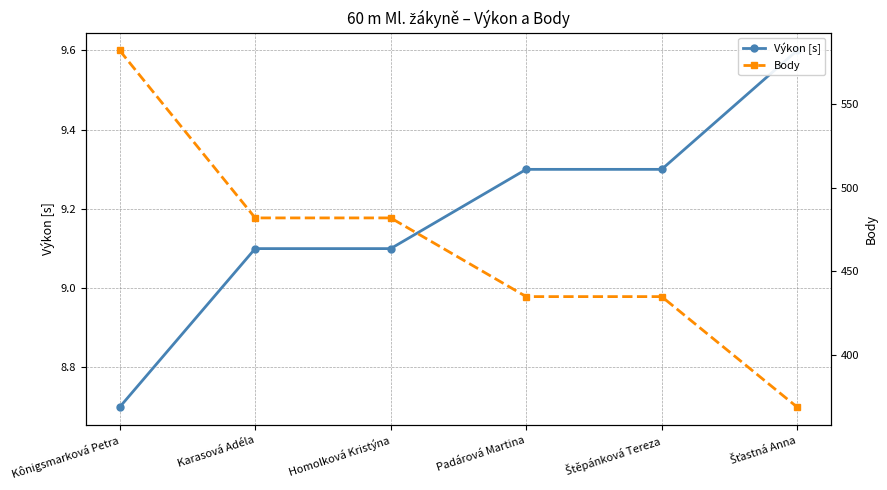

How many Body values are between 435 and 482?

4